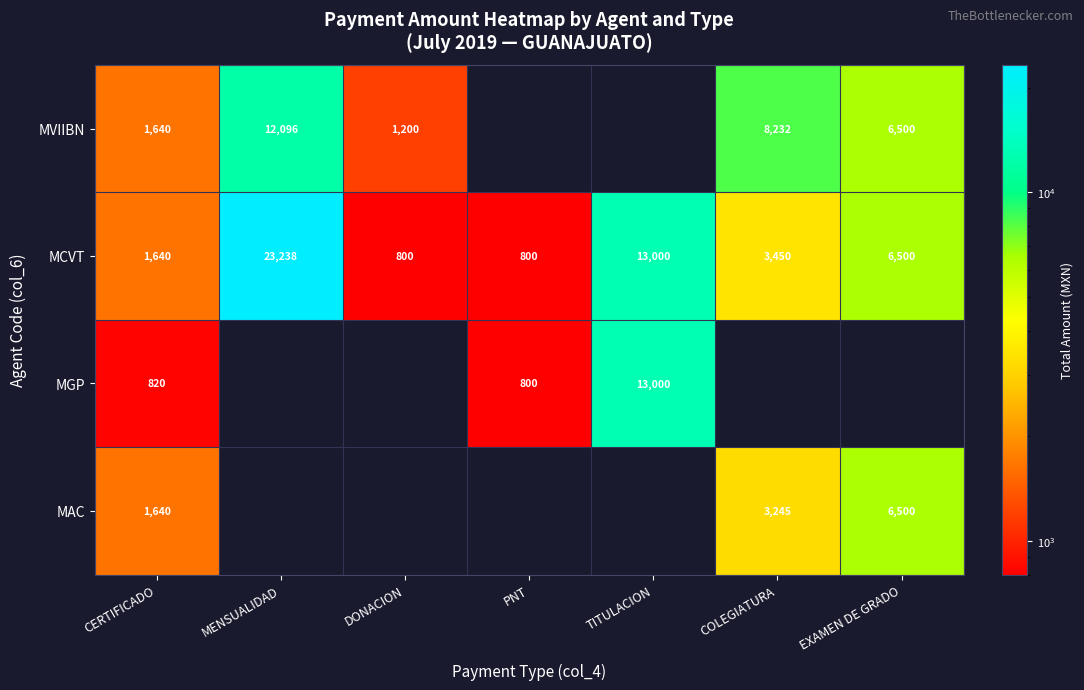

What is the spread (max minus min) of values at CERTIFICADO?

820